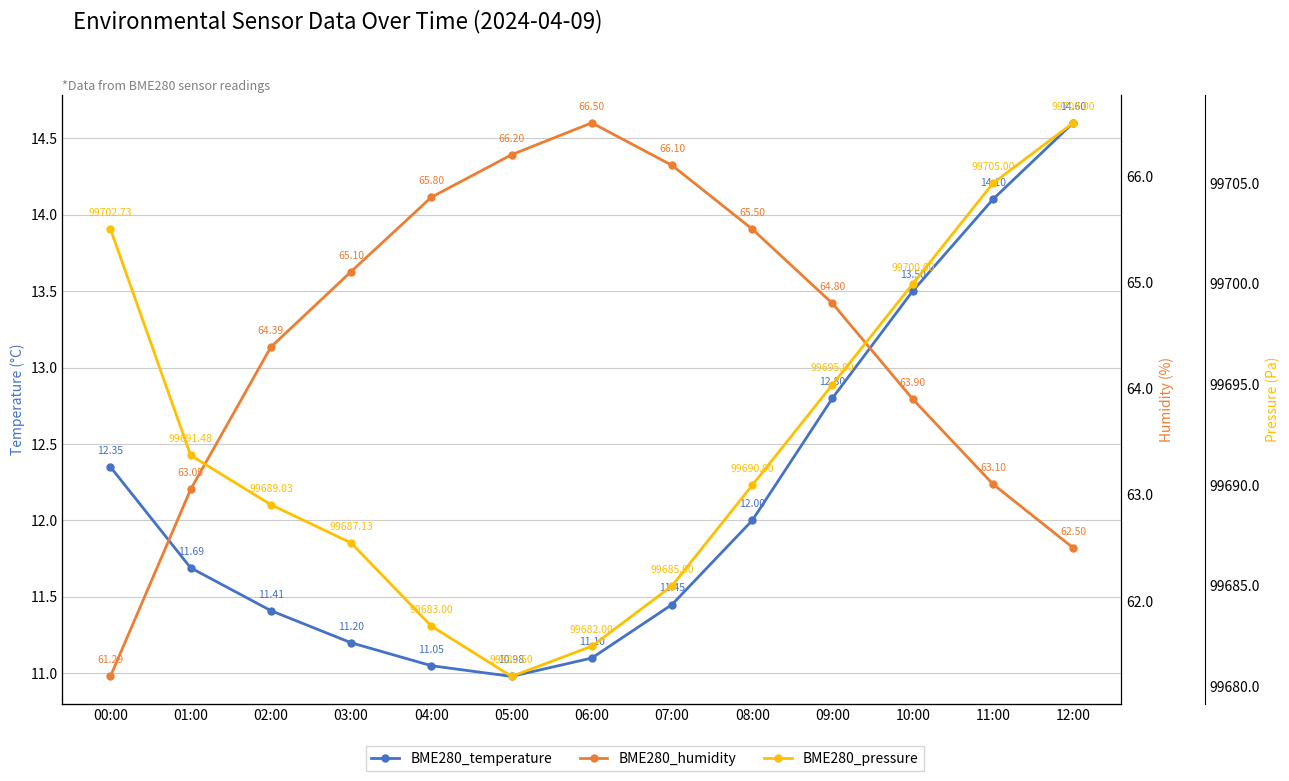

True or false: BME280_temperature and BME280_humidity cross at least once.

False